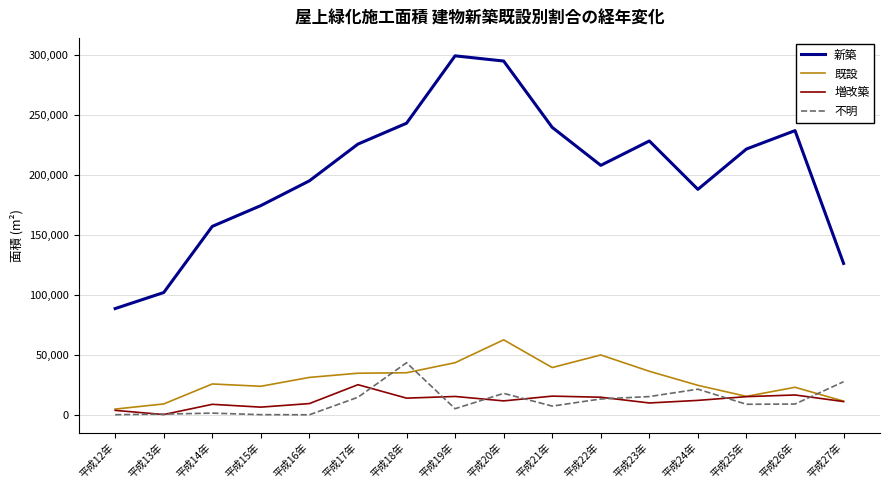

Is the value of 増改築 at 平成23年 greater than the value of 既設 at 平成15年?

No